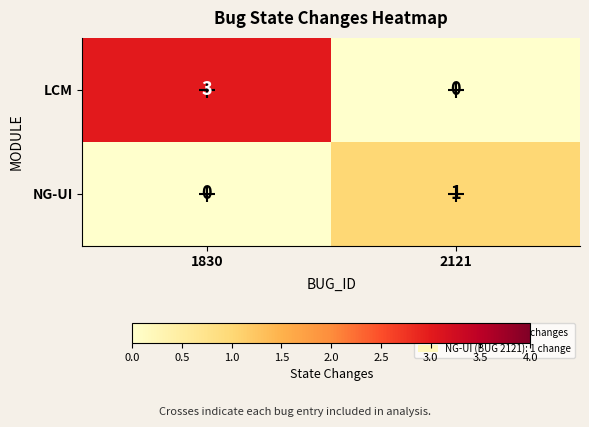

Which series has the widest spread of values?

LCM